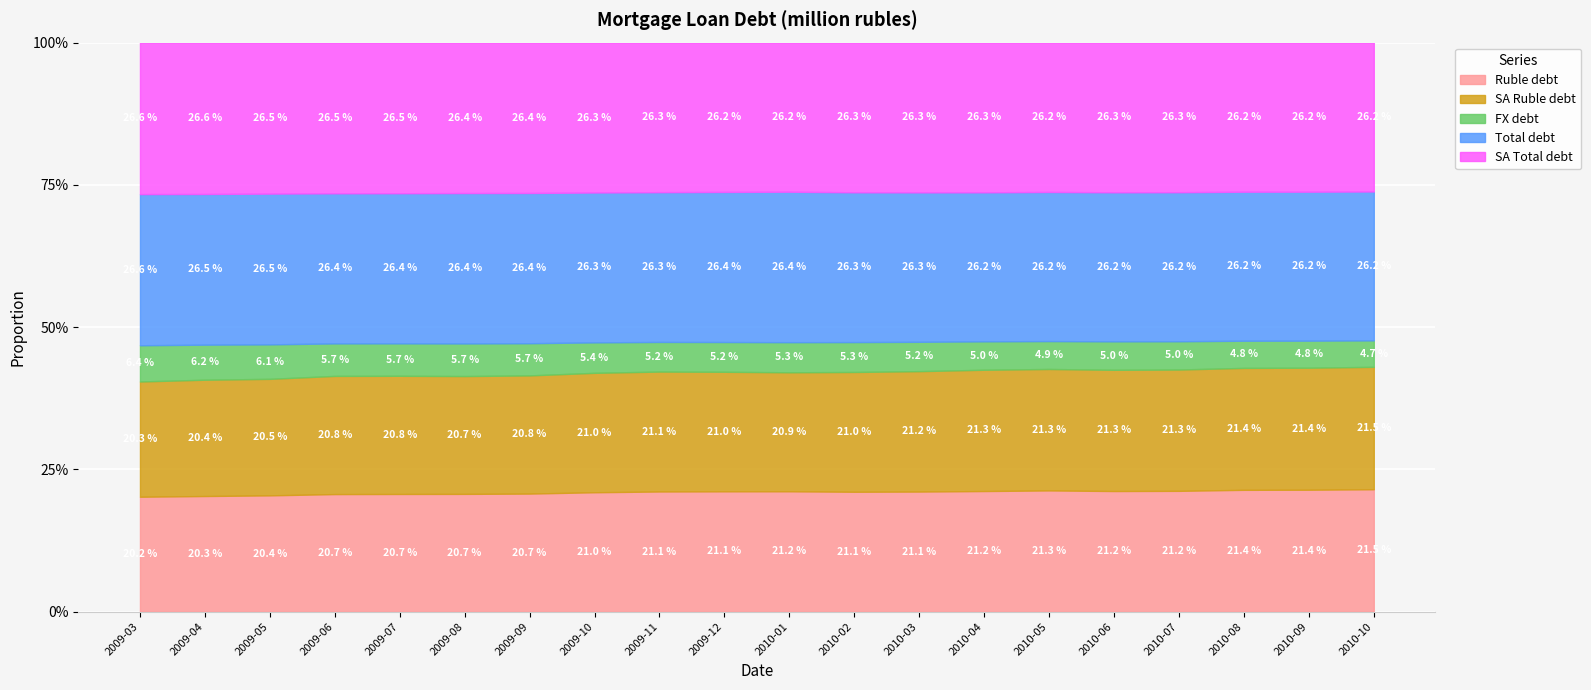

Which series has the largest range (max minus min)?

SA Total debt